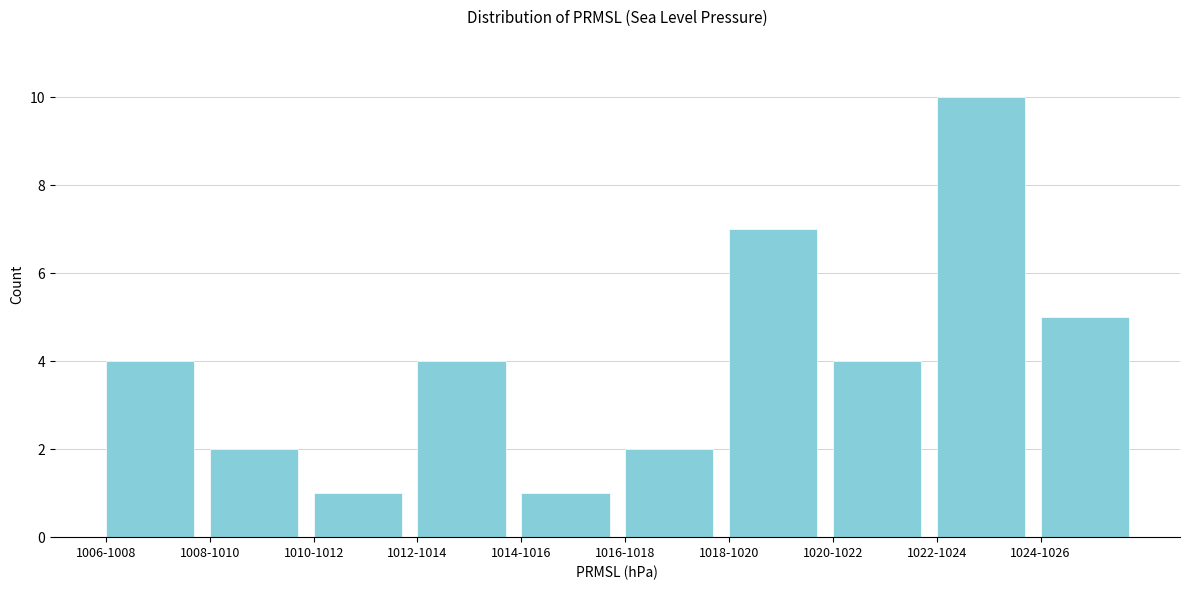

Reading left to right, transcribe all the data shown in this chart.

4	2	1	4	1	2	7	4	10	5